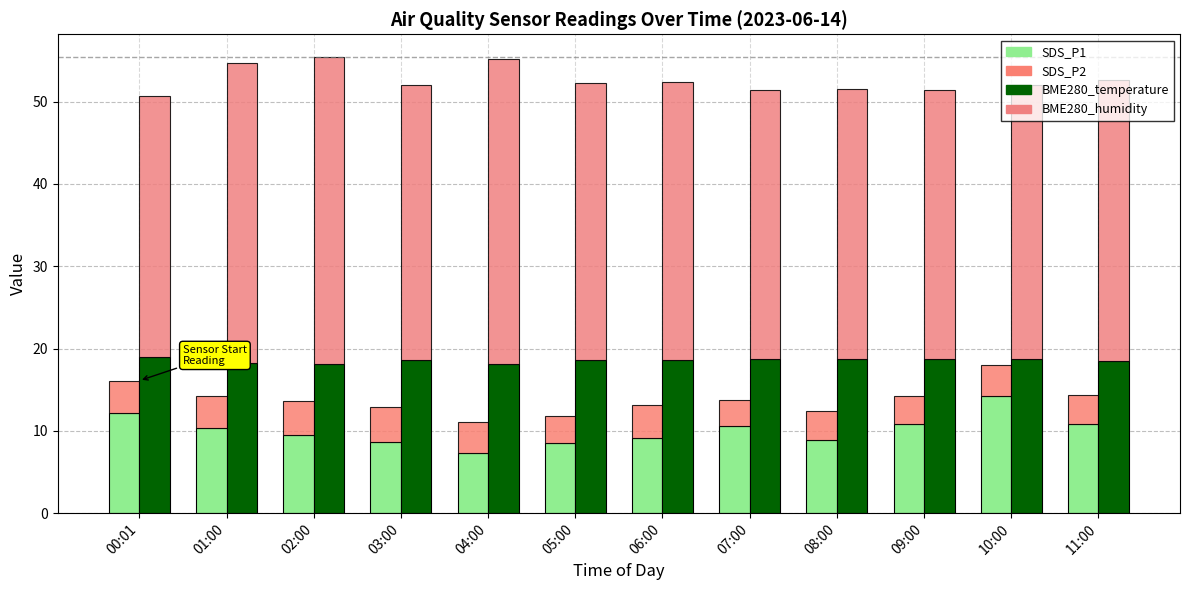

What position from the left is 04:00?

5